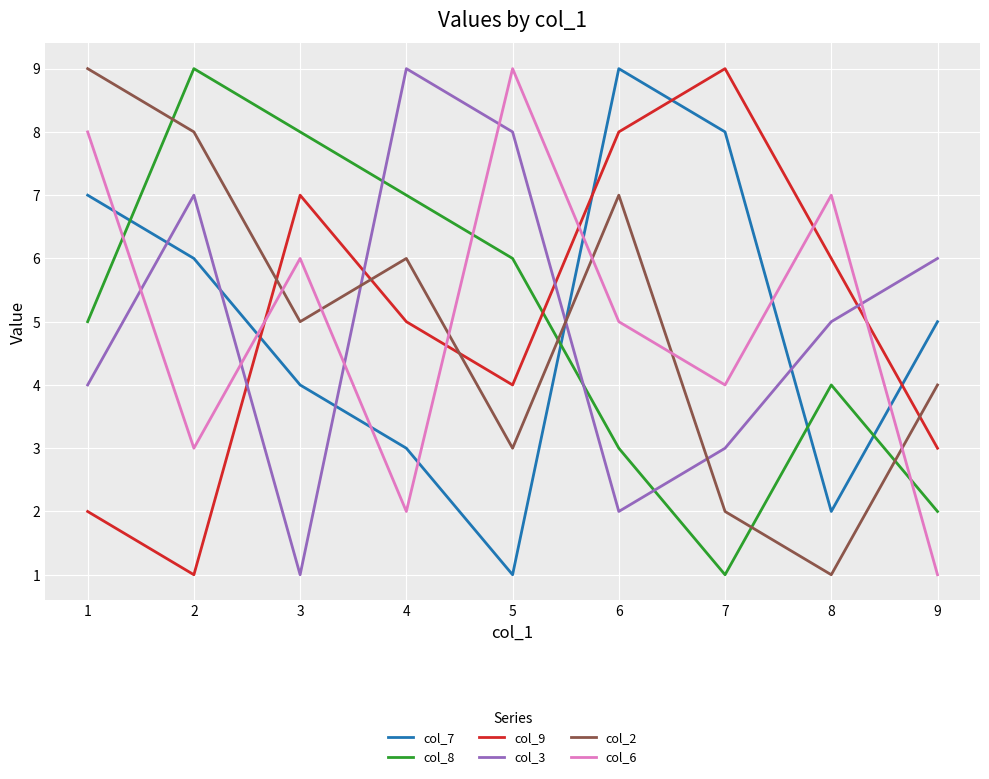

Is the value of col_6 at 1 greater than the value of col_2 at 4?

Yes